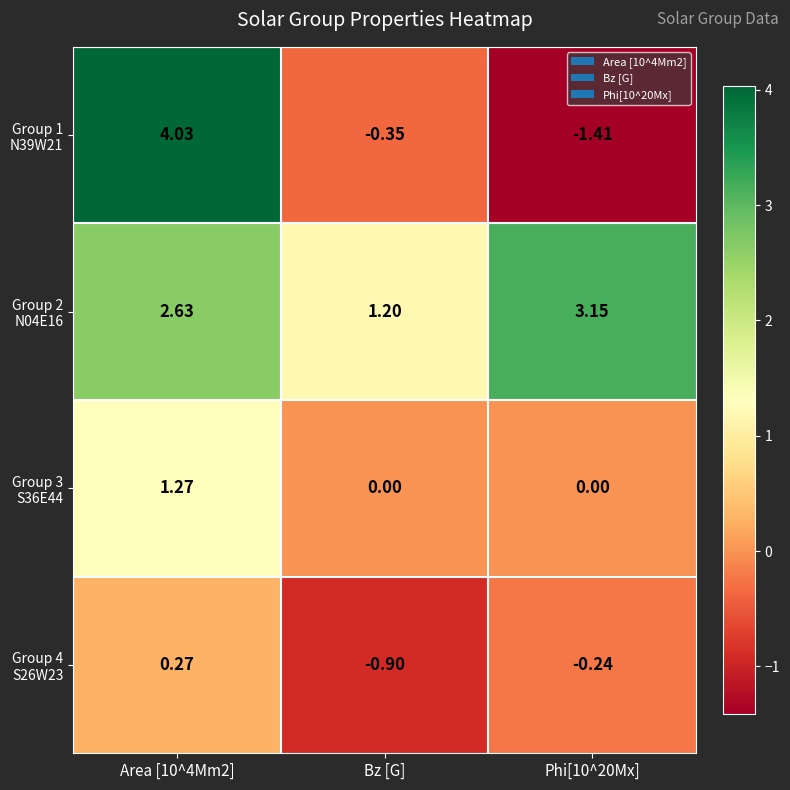

How many categories are shown in the chart?

3